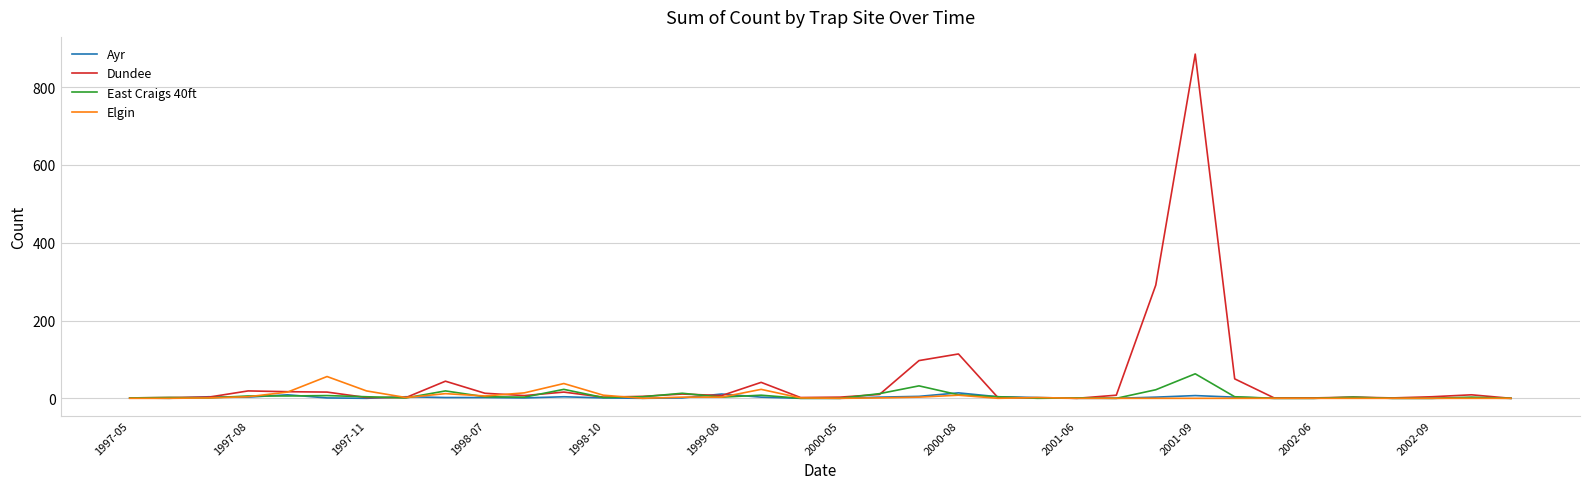

What is the maximum value shown in the chart?

885